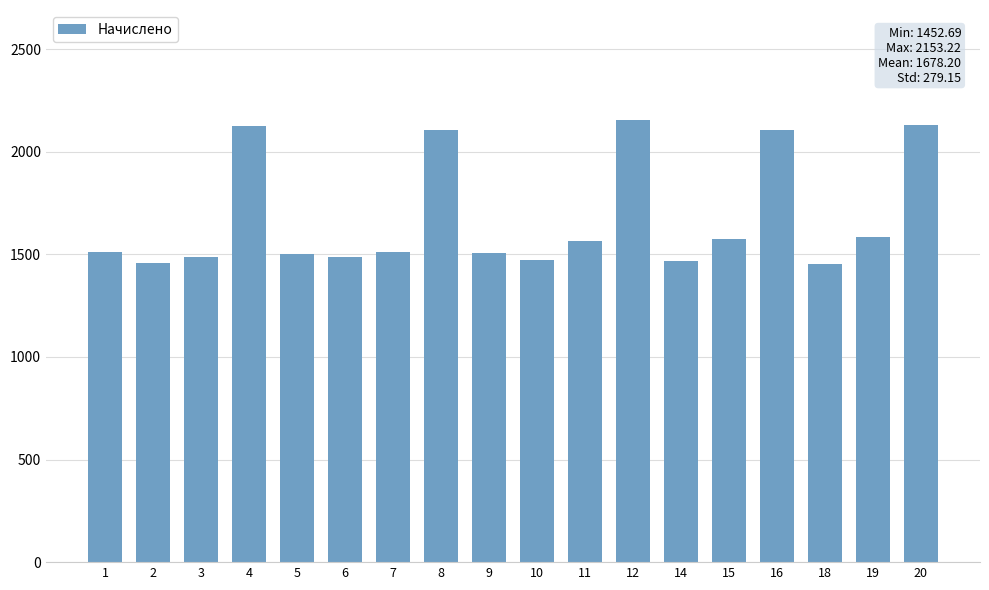

Is it true that the value at 8 is 3558.6?

False